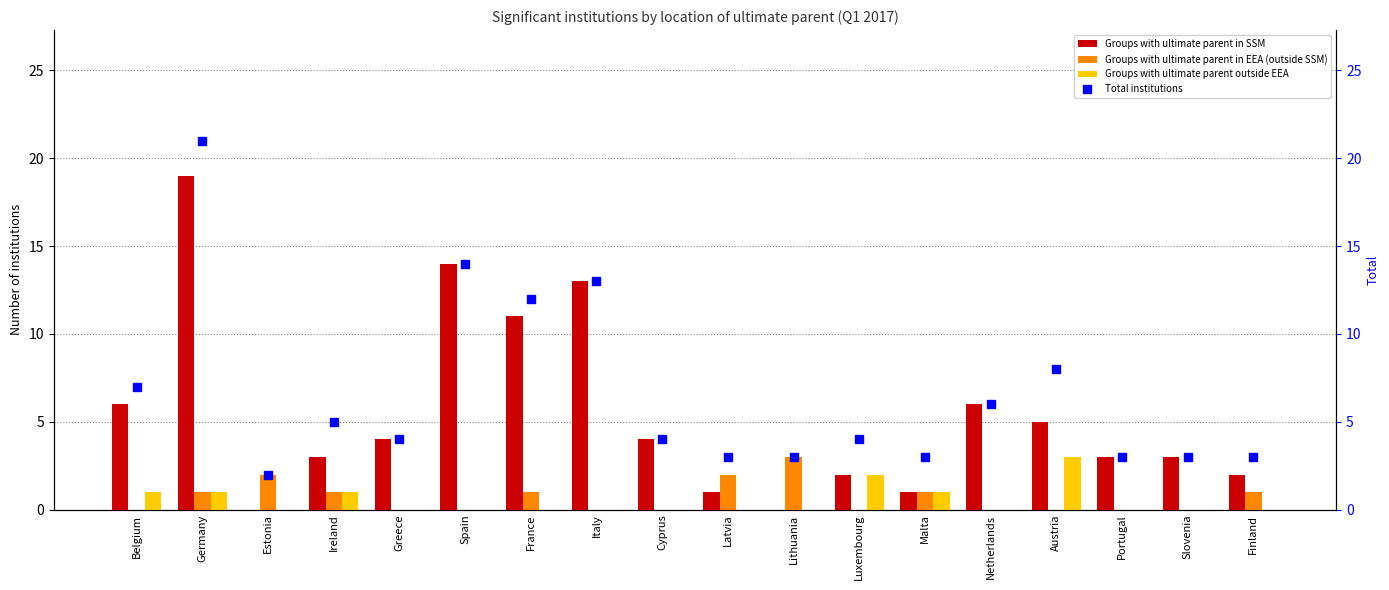

What is the sum of the Total institutions values at Austria and Luxembourg?

12